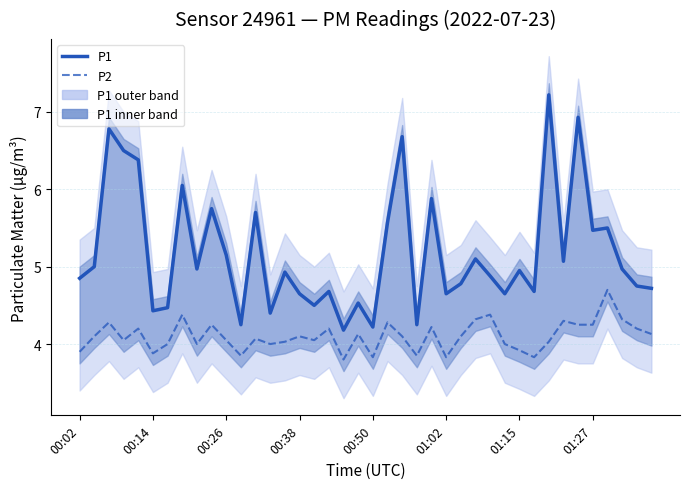

What is the lowest value of the P2 series?

3.8